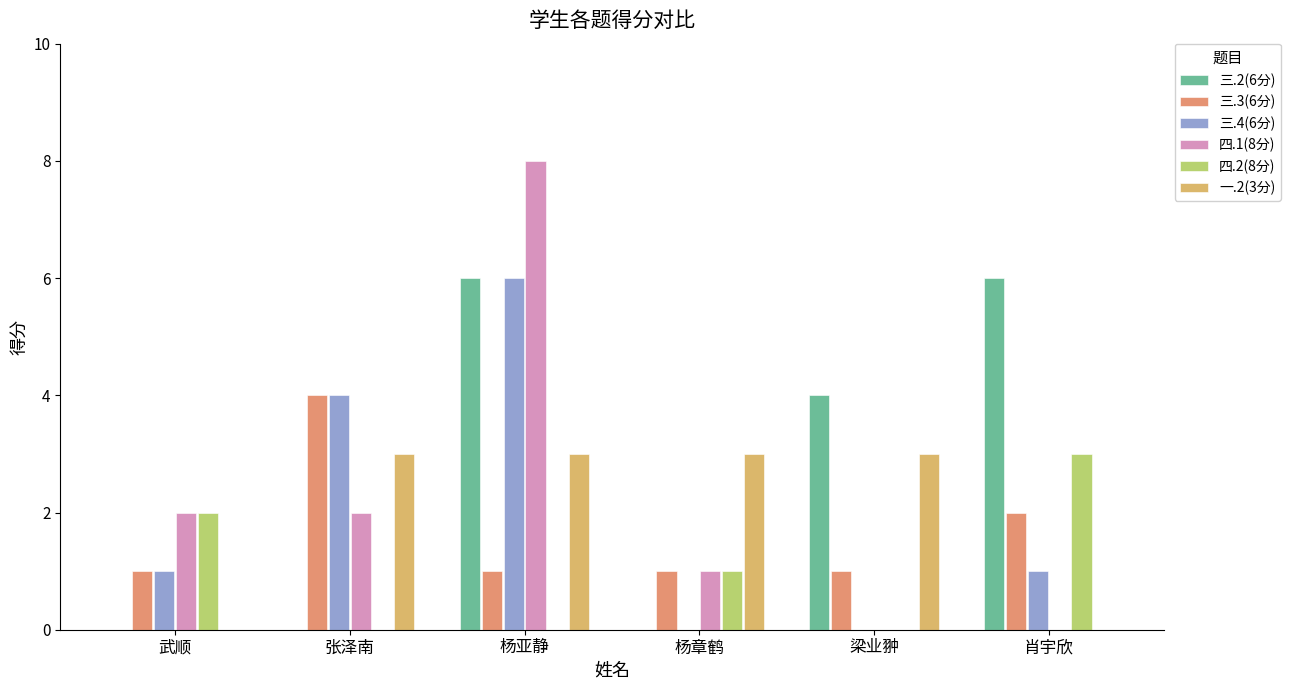

Between 杨亚静 and 杨章鹤, which series saw the biggest shift?

四.1(8分)